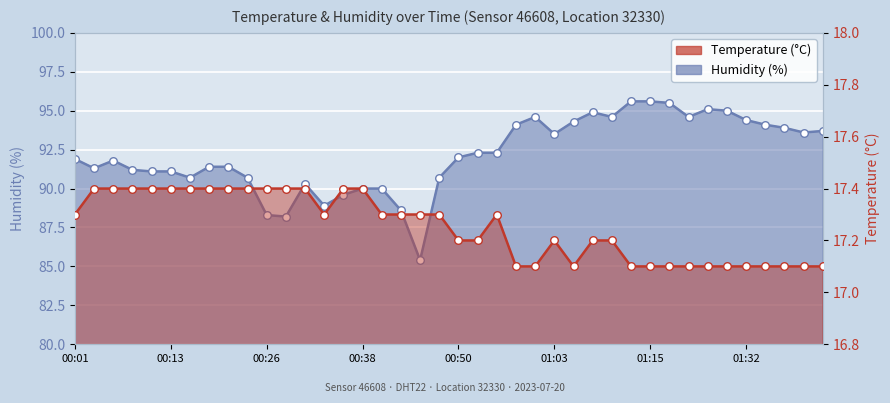

Which series contains the highest Y value?

humidity